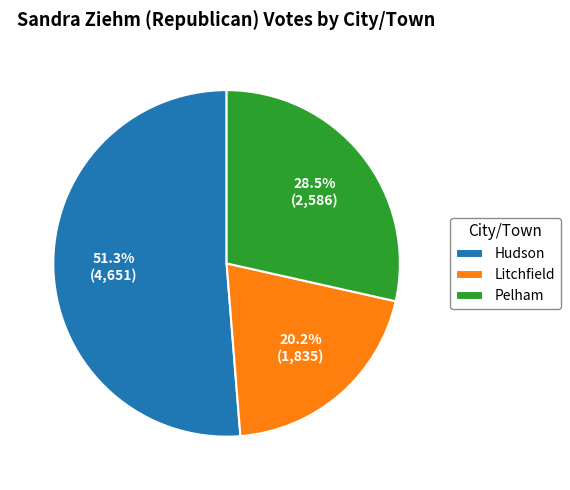

What is the smallest slice in the pie chart?

Litchfield